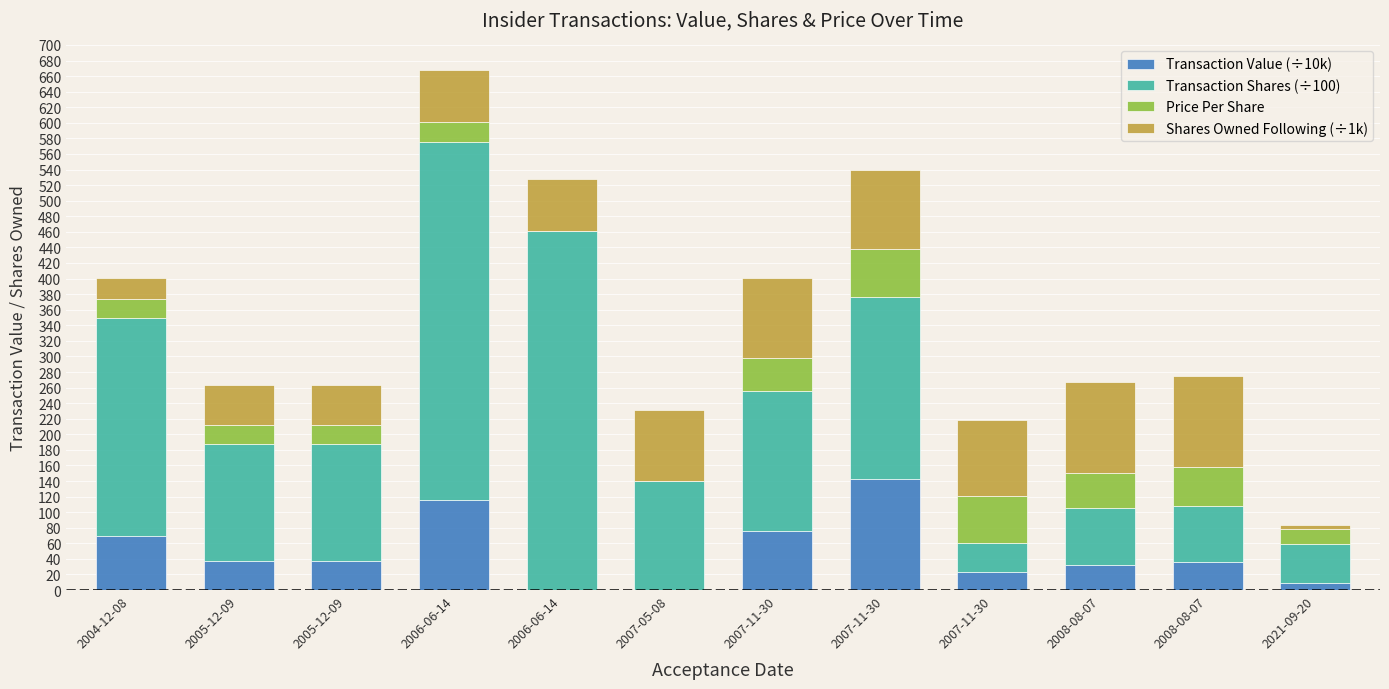

Are the bars horizontal?

No